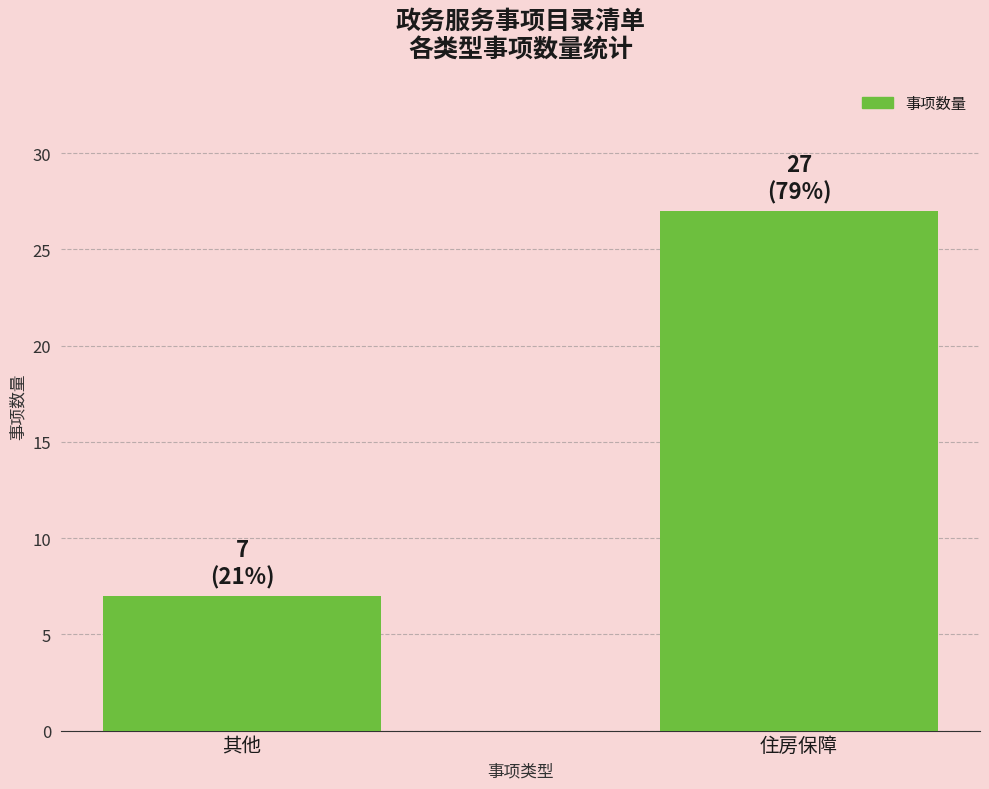

What is the difference between the values at 其他 and 住房保障?

20